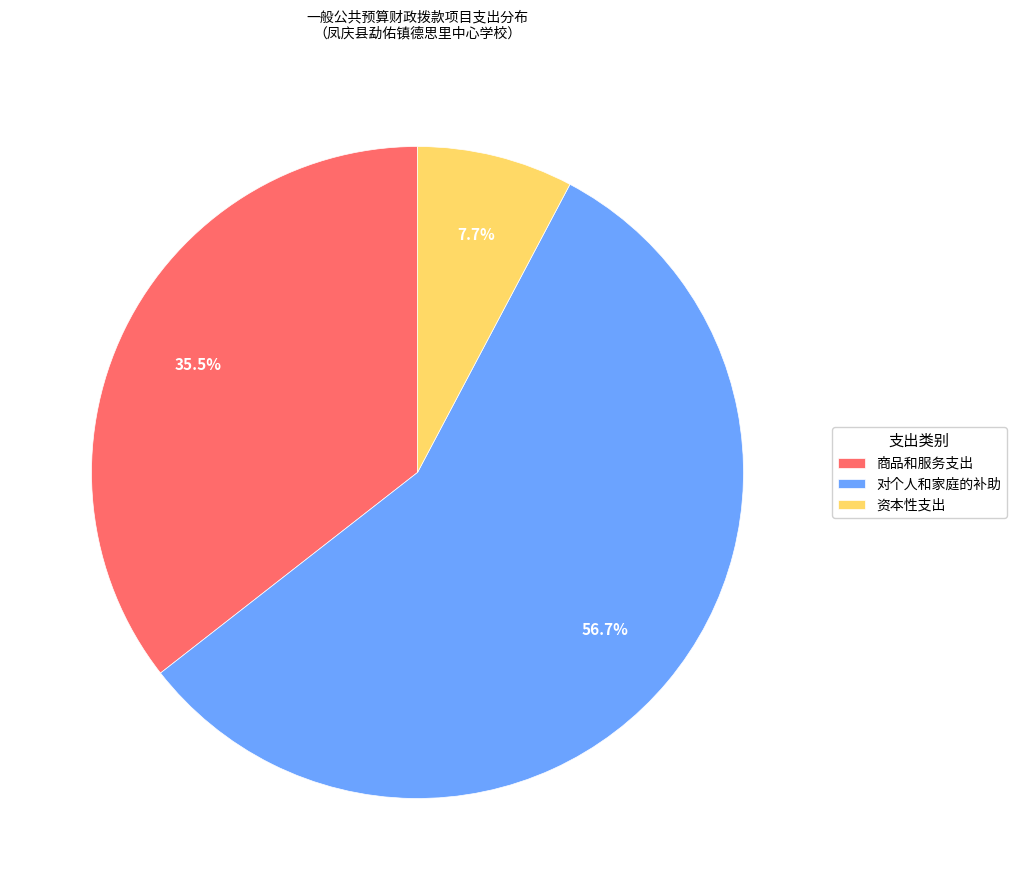

Does any single category account for the majority?

Yes